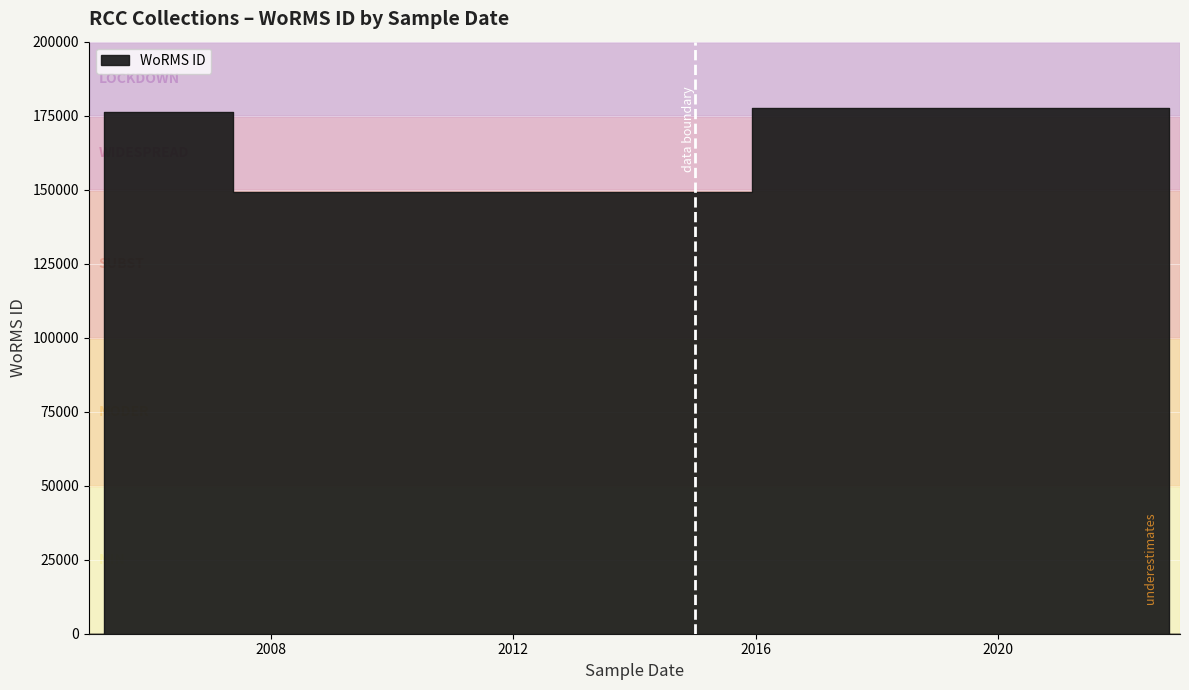

How many data points does each series have?

4